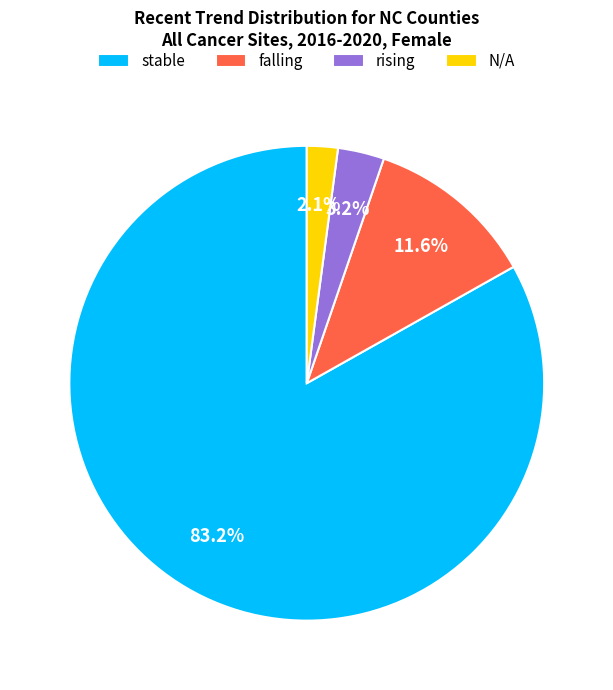

Which slice is the smallest?

N/A